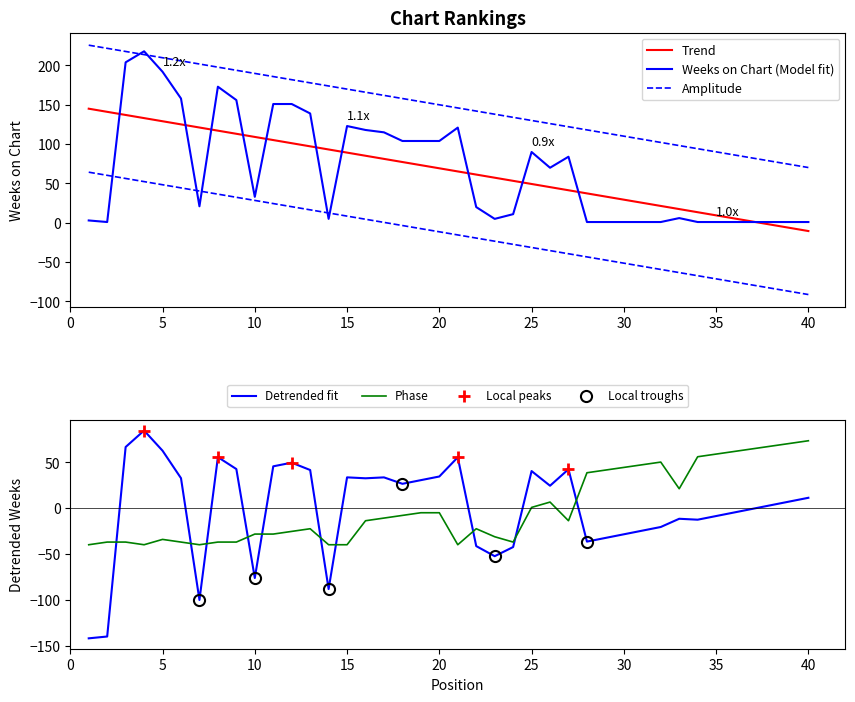

At which category does the chart reach its peak across all series?

4